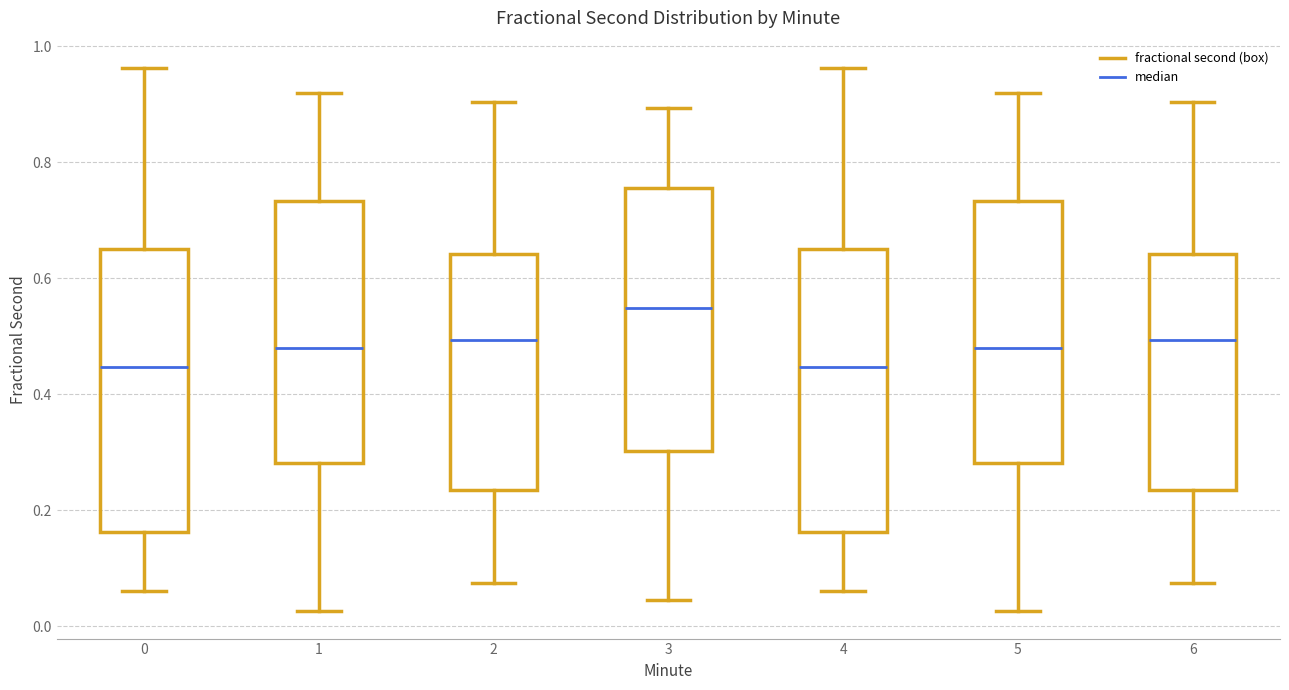

Reading left to right, transcribe this box plot: for each box, give where its median line is, the range the box spans, and where its two whiskers end, as read against the y-axis. The values are not printed on the chart, so give them approximately, as read against the axis.

0: median 0.44, box 0.16 to 0.64, whiskers 0.06 to 0.96
1: median 0.48, box 0.28 to 0.74, whiskers 0.02 to 0.92
2: median 0.50, box 0.24 to 0.64, whiskers 0.08 to 0.90
3: median 0.54, box 0.30 to 0.76, whiskers 0.04 to 0.90
4: median 0.44, box 0.16 to 0.64, whiskers 0.06 to 0.96
5: median 0.48, box 0.28 to 0.74, whiskers 0.02 to 0.92
6: median 0.50, box 0.24 to 0.64, whiskers 0.08 to 0.90